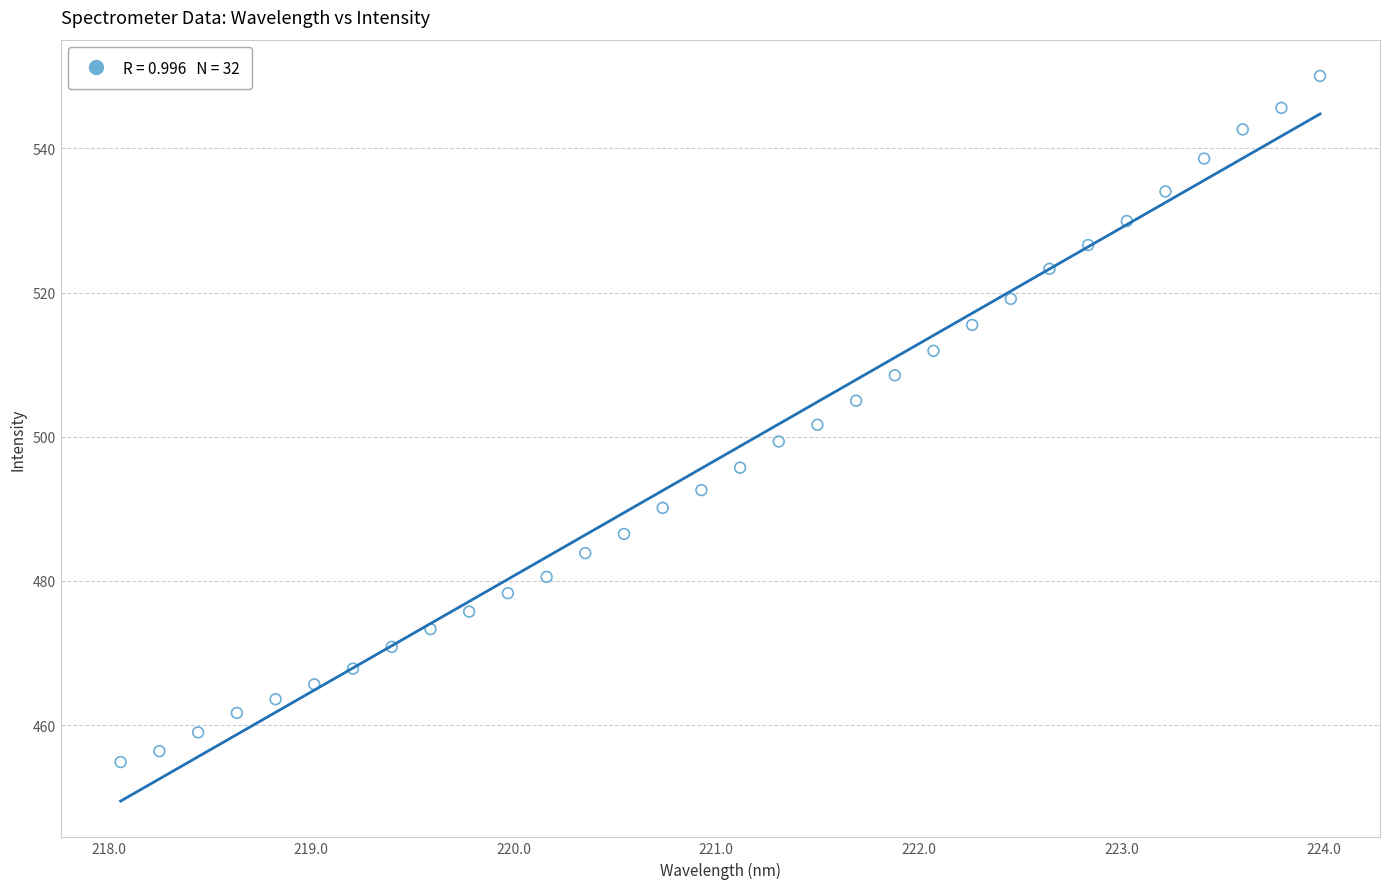

What is the range of Y values (max minus min)?

95.2